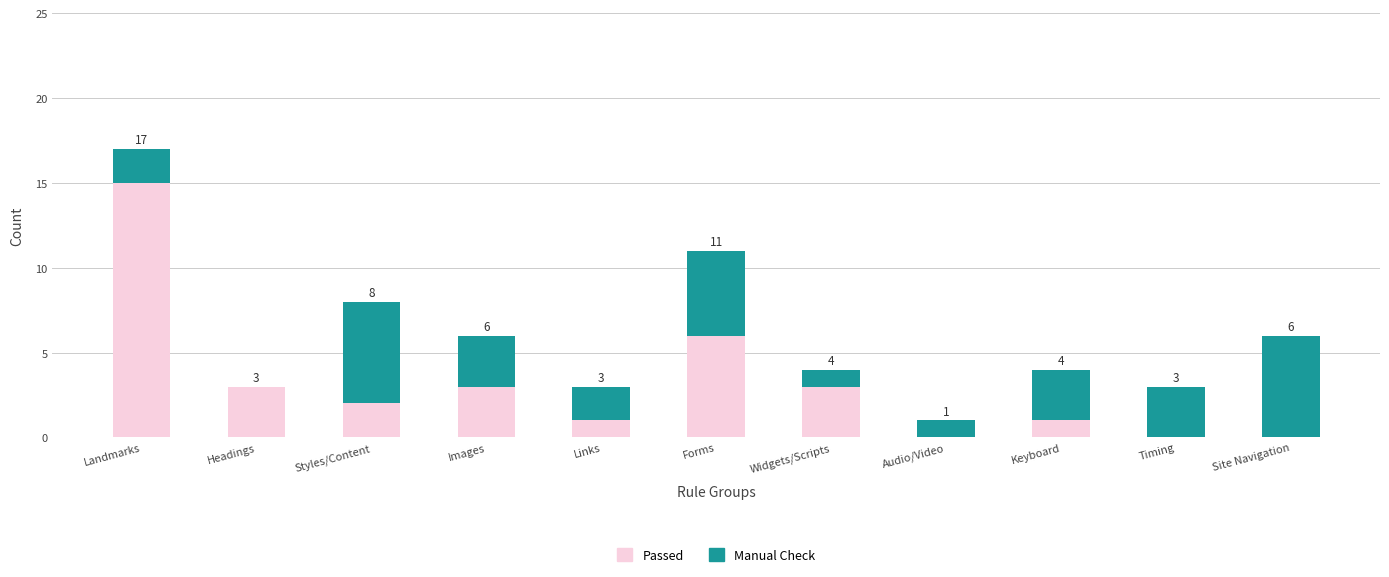

The Passed series shows 0 at Keyboard. True or false?

False